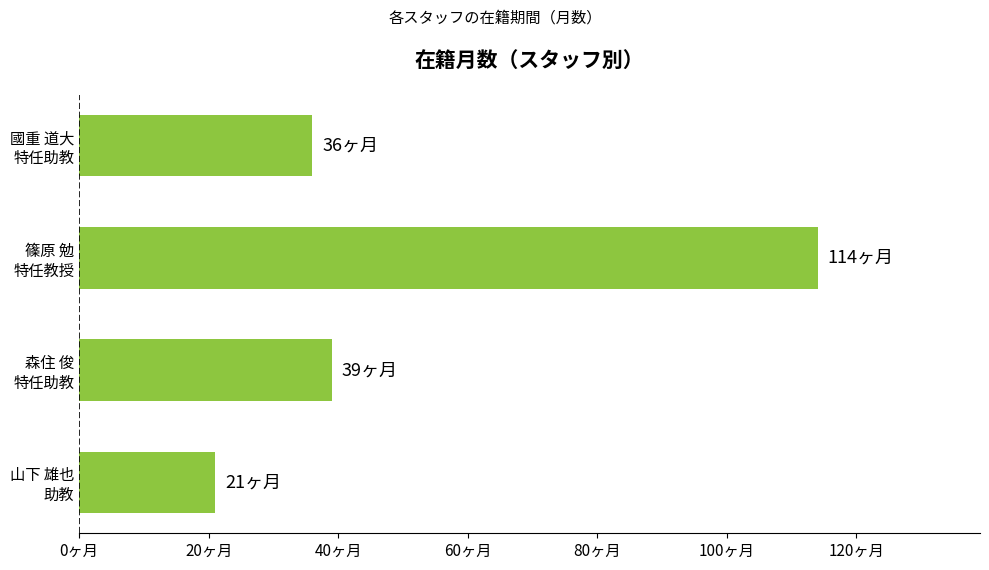

What is the difference between the second highest and second lowest values?

3